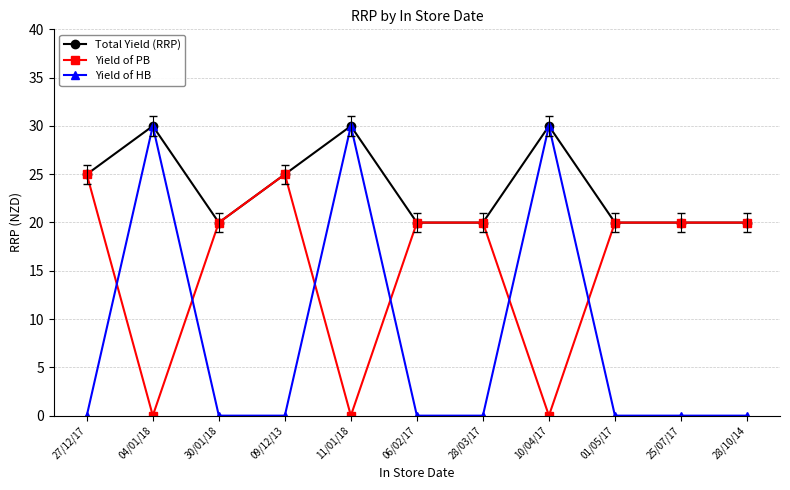

True or false: Yield of HB and Yield of PB intersect in this chart.

True